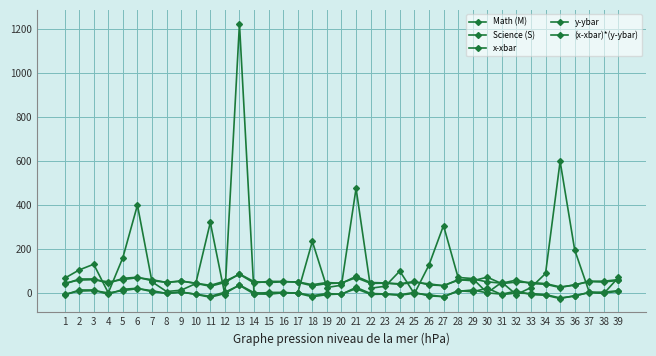

How many series are shown in this chart?

5